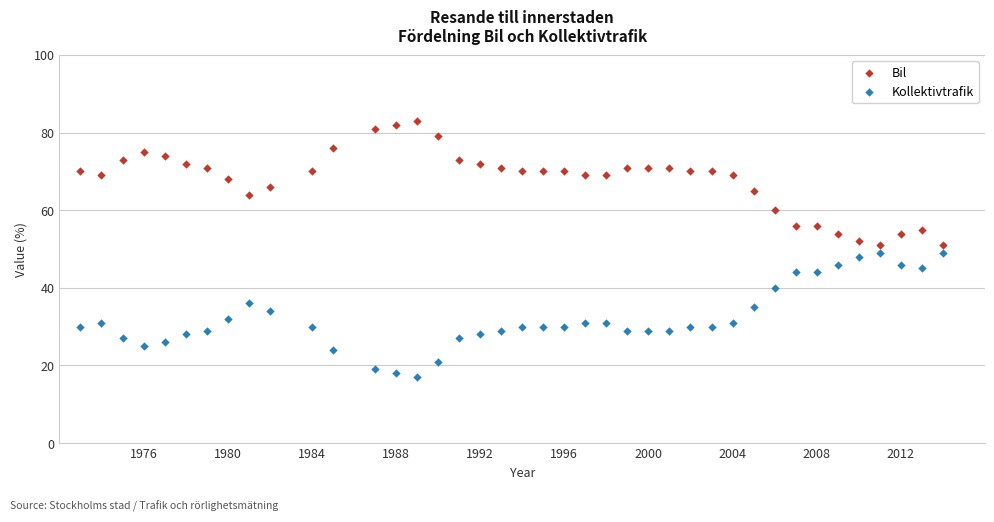

Across all data points, what is the range of Y values (max minus min)?

66